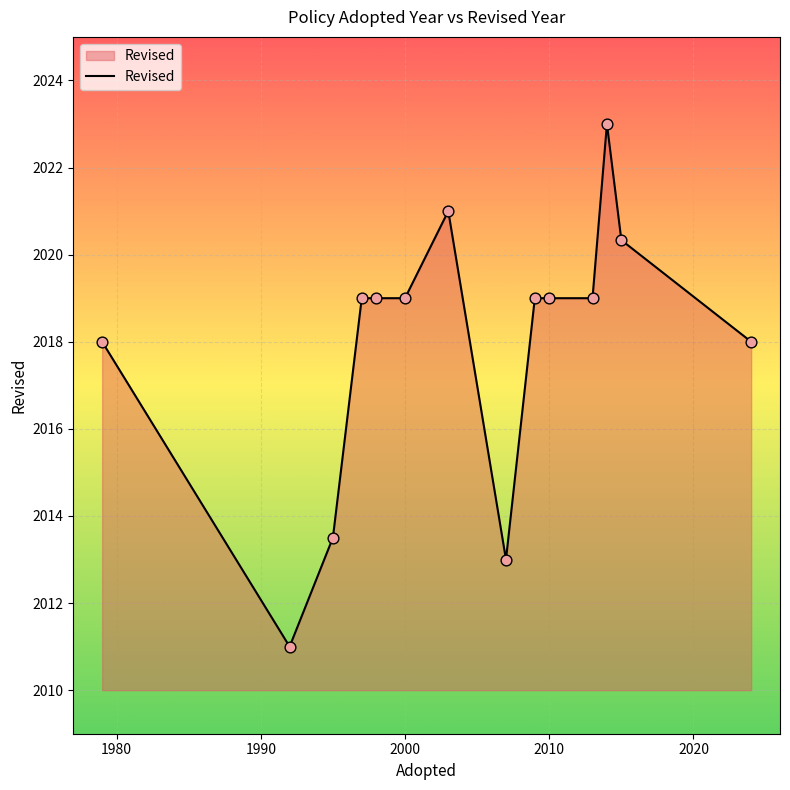

What is the greatest value displayed?

2023.0